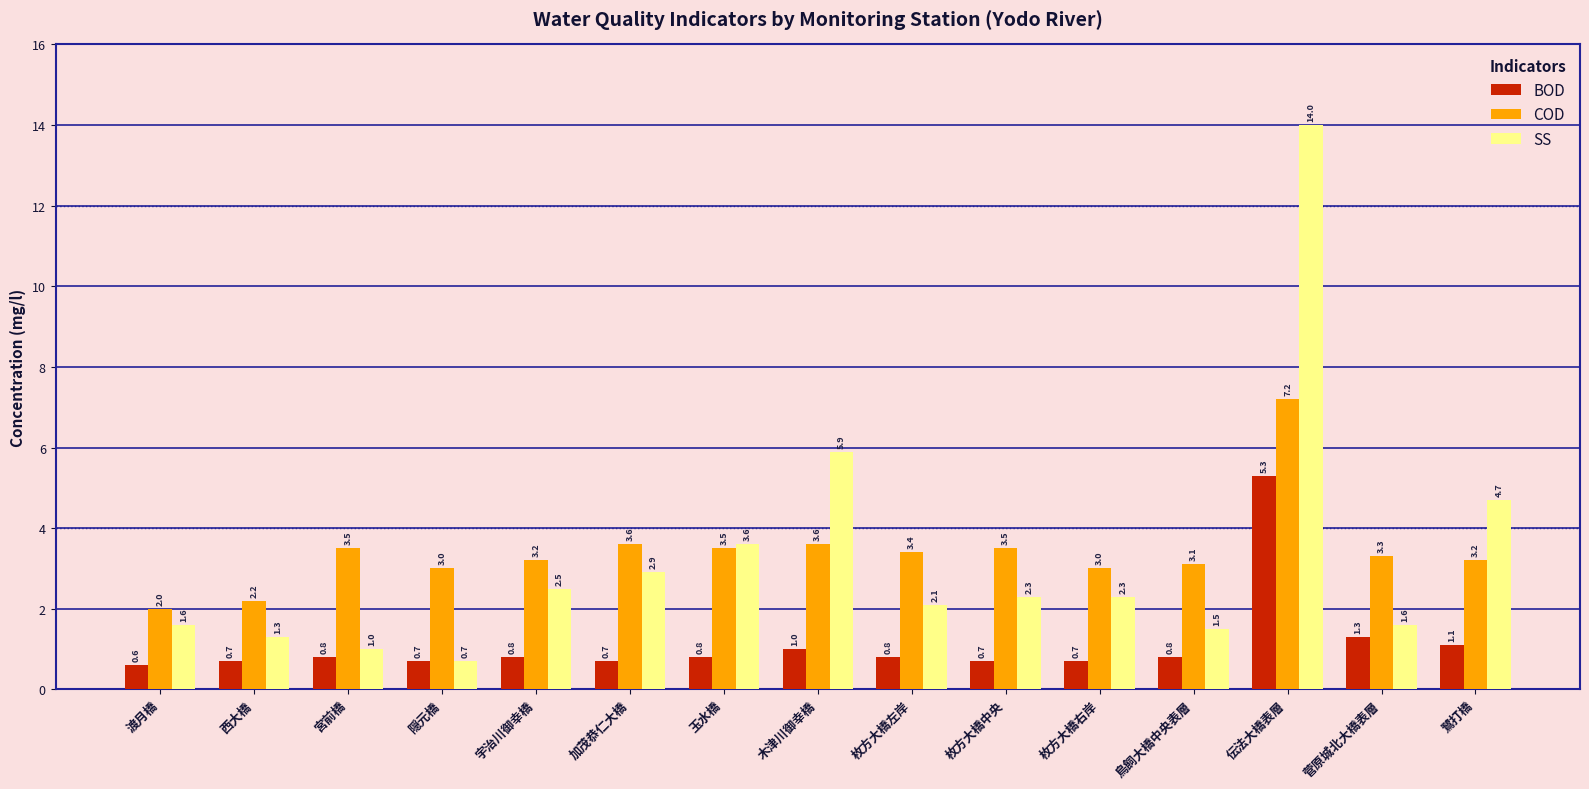

Where is BOD nearest to the value 2?

菅原城北大橋表層